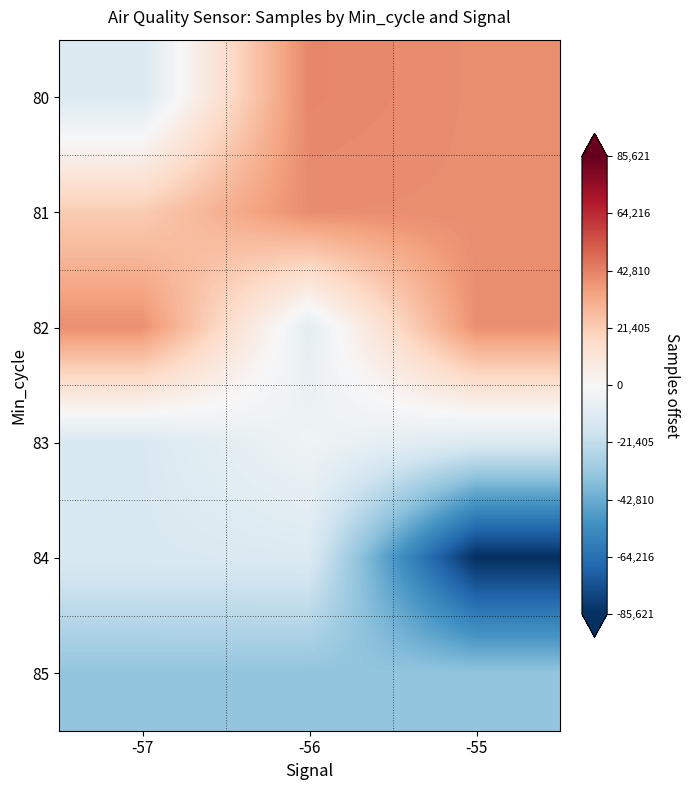

Which category has the lowest value across all series?

-55